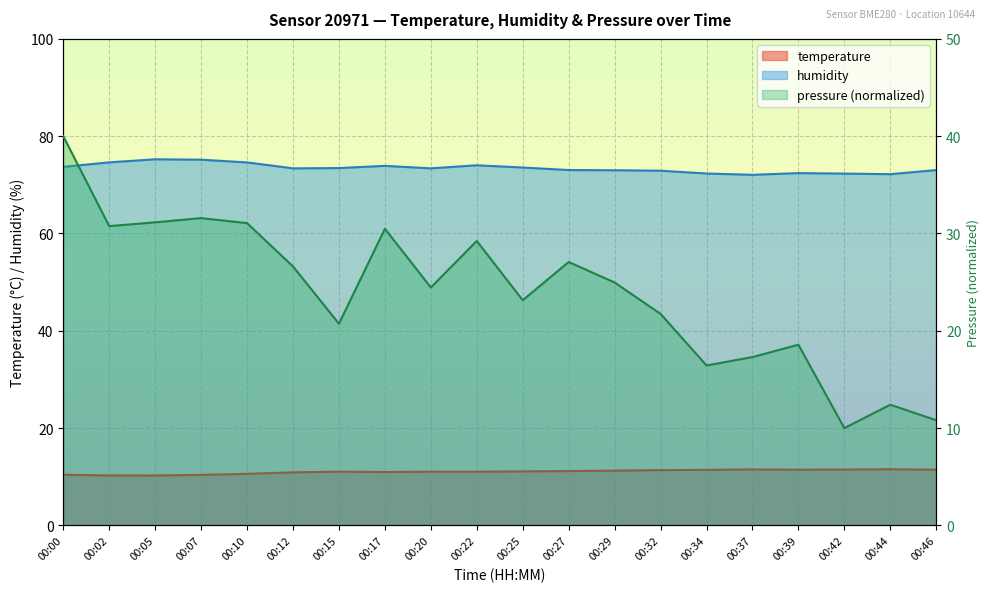

What is the total value across all series at 00:10?

116.3